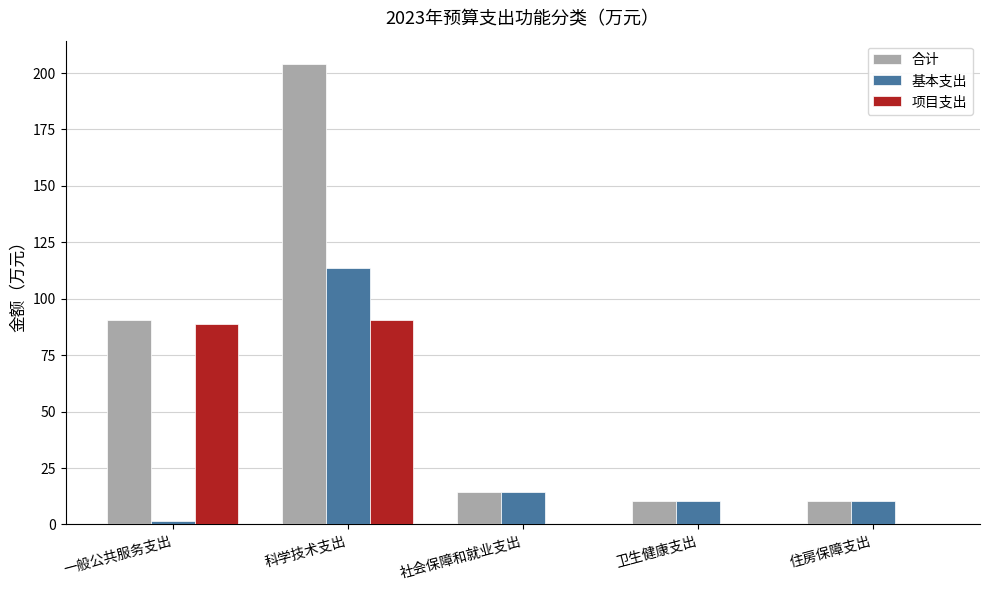

What is the total value across all series at 住房保障支出?

21.2